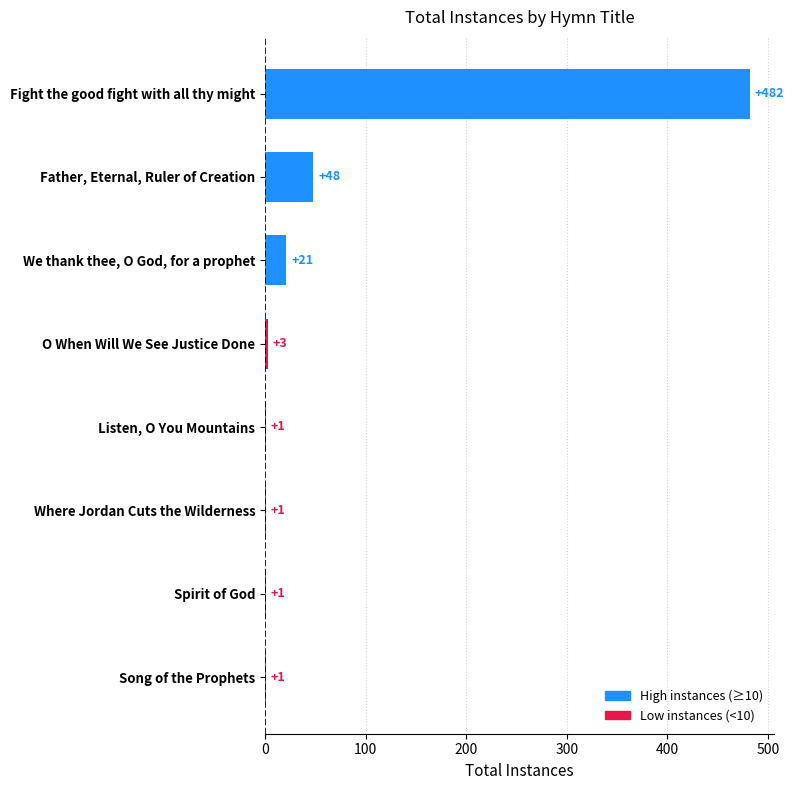

At which label is the value closest to 241?

Father, Eternal, Ruler of Creation